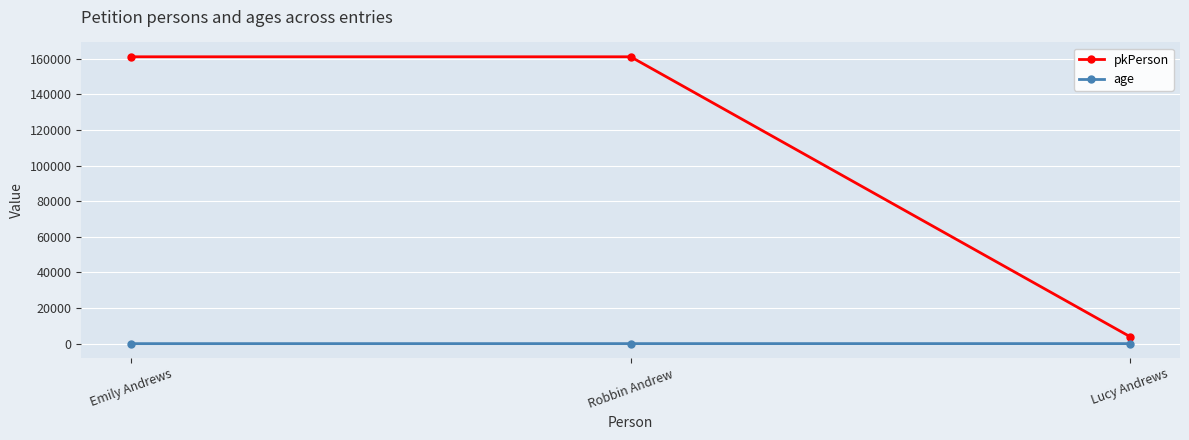

Count the number of categories in the chart.

3